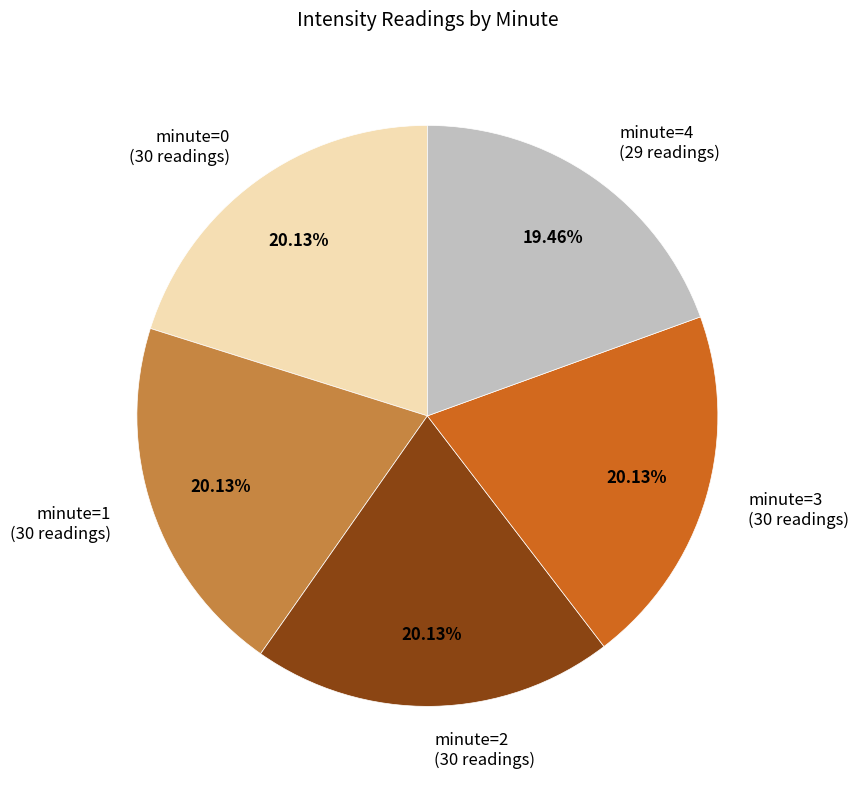

Does minute=3 (30 readings) account for over 50% of the chart?

No